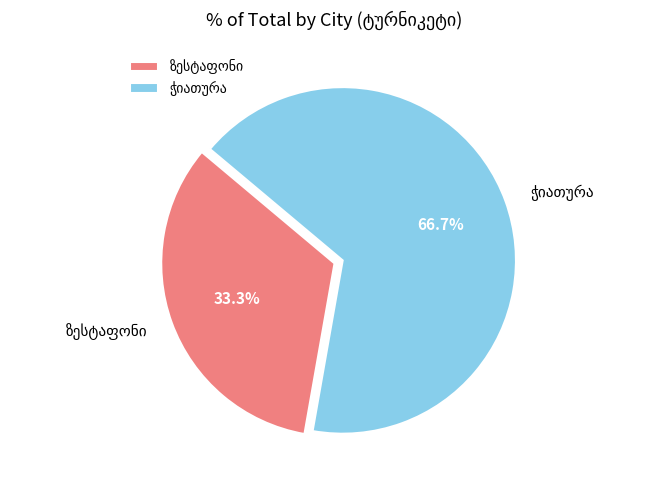

Does any single category account for the majority?

Yes